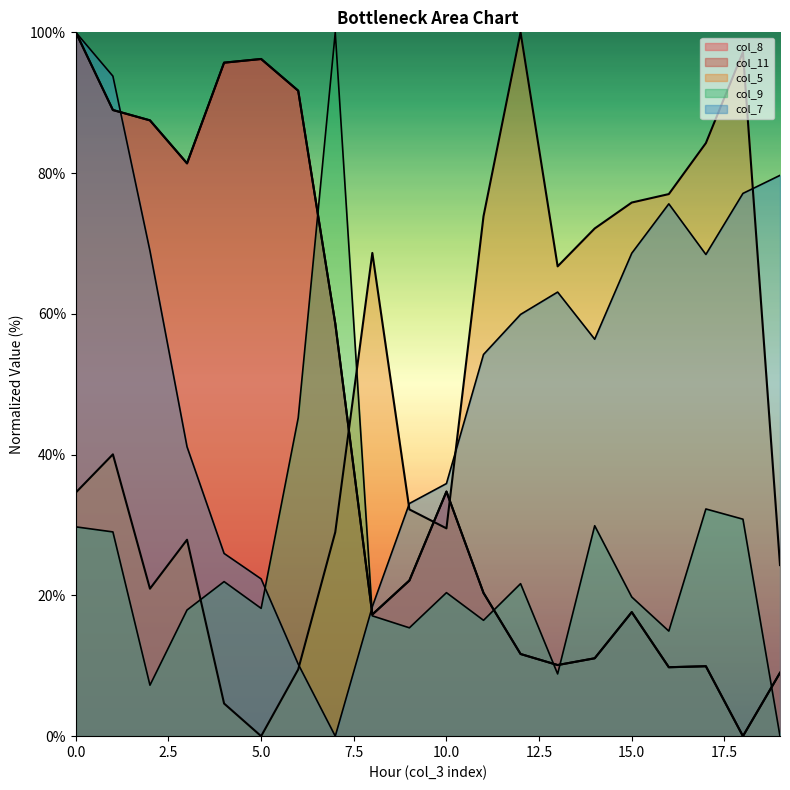

Which series has the largest total across all categories?

col_7